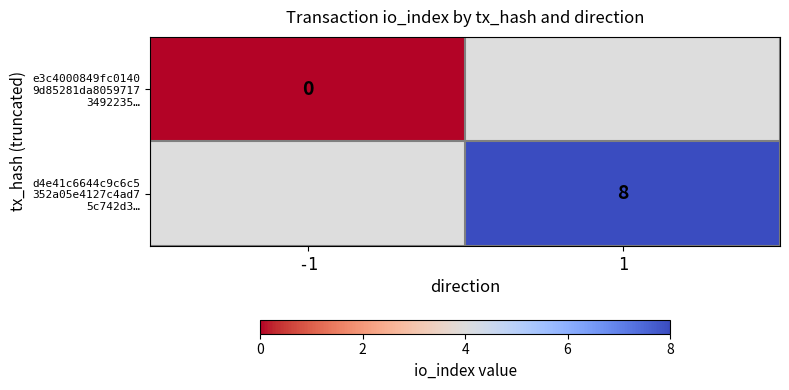

Is it true that d4e41c6644c9c6c5 352a05e4127c4ad7 5c742d3… equals 12.8 at 1?

False